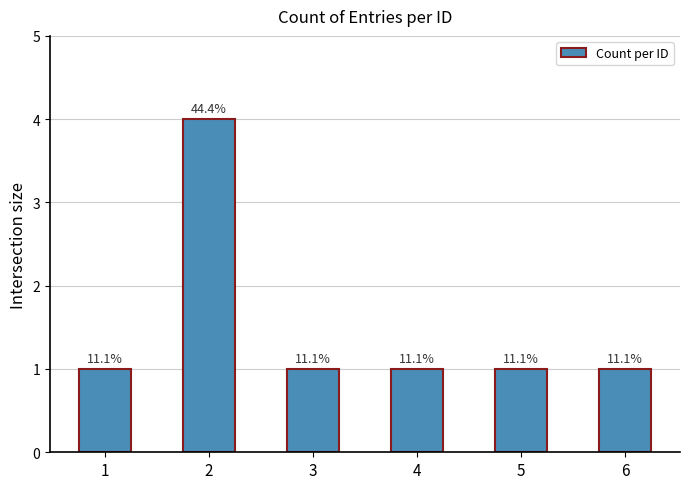

Are the bars horizontal?

No